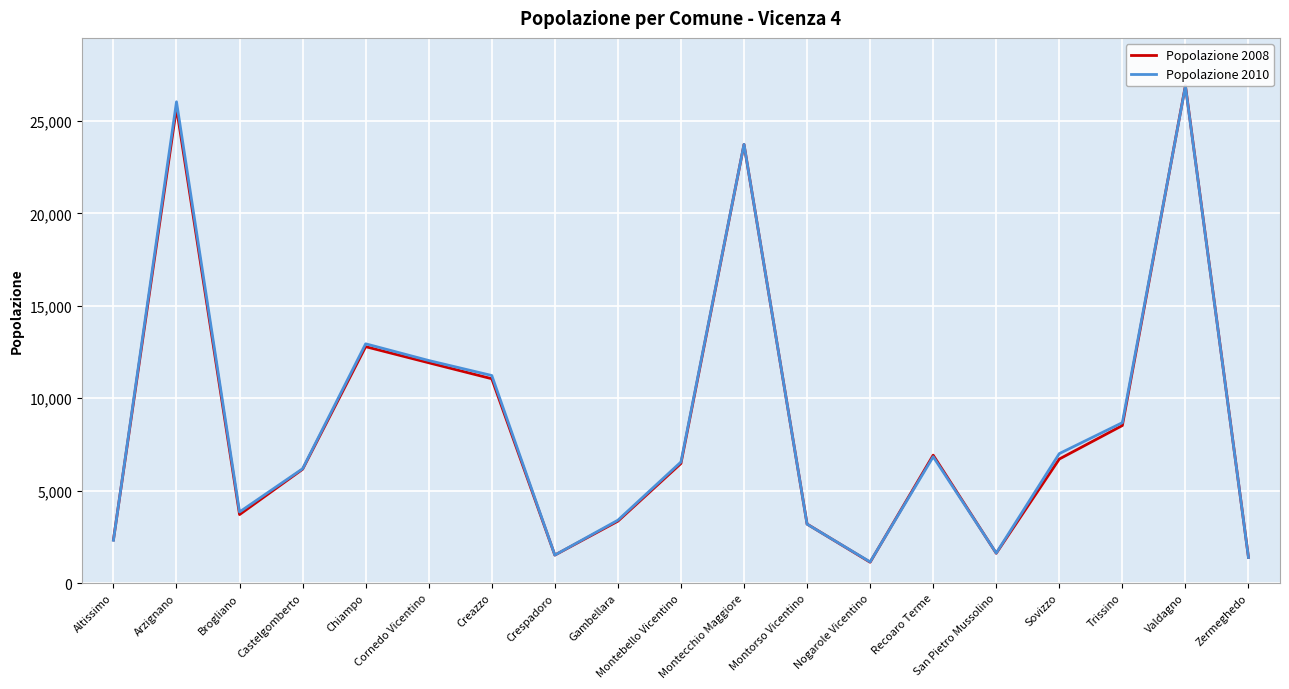

What is the total value across all series at San Pietro Mussolino?

3228